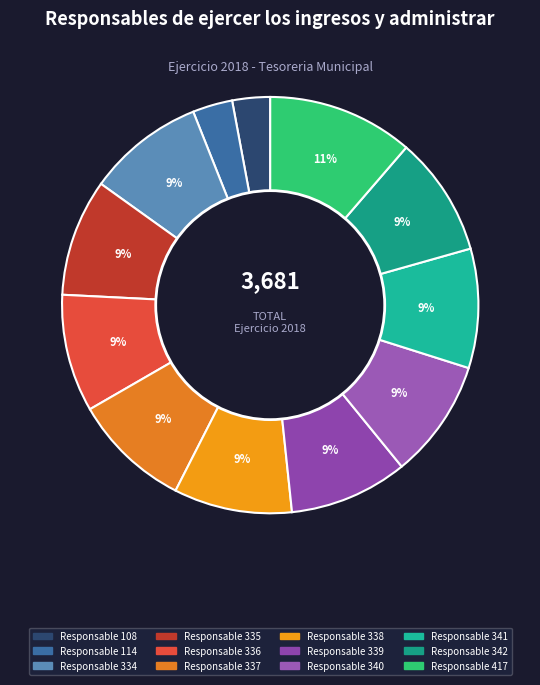

To the nearest percent, what is the average slice percentage?

8%